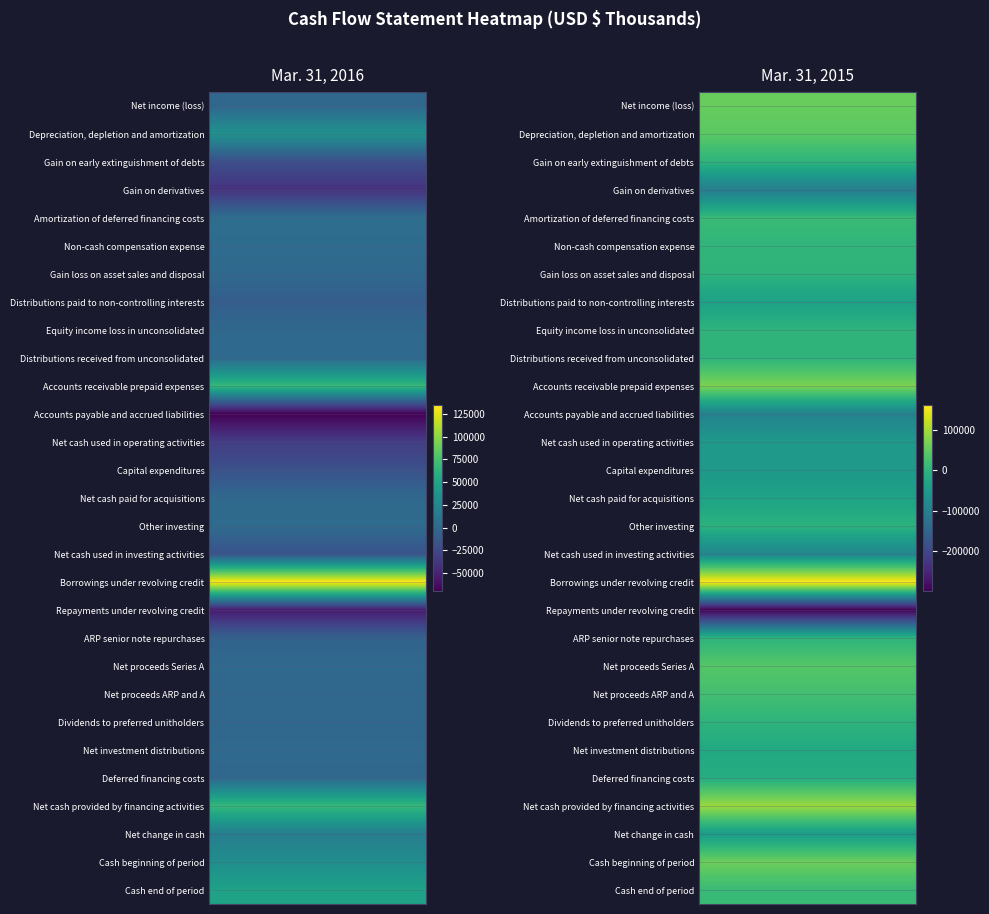

Read the Distributions paid to non-controlling interests value at Depreciation, depletion and amortization.

-36199